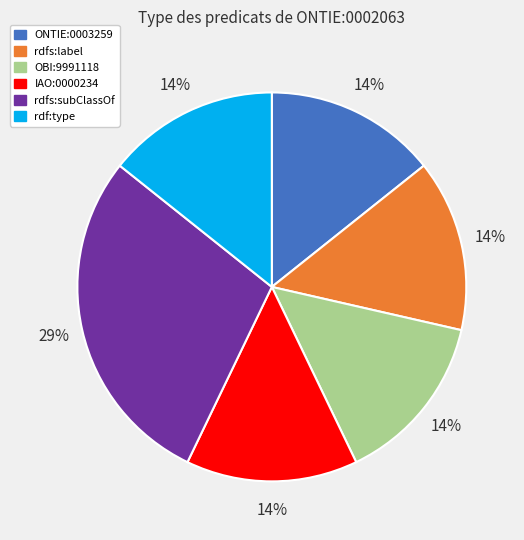

Is it true that ONTIE:0003259 is 14% of the pie?

True